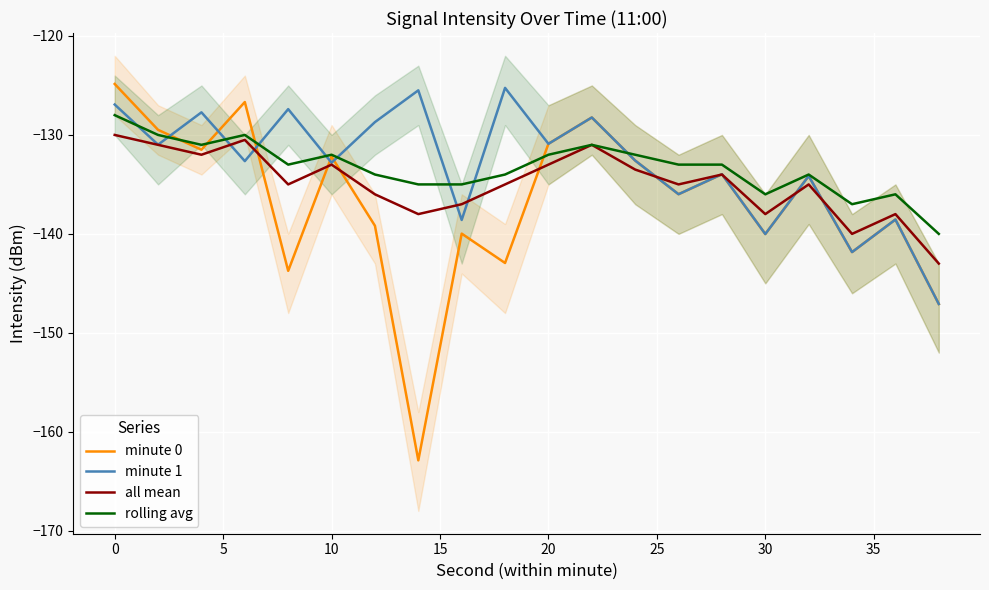

How many interior local peaks does the minute 0 series have?

7